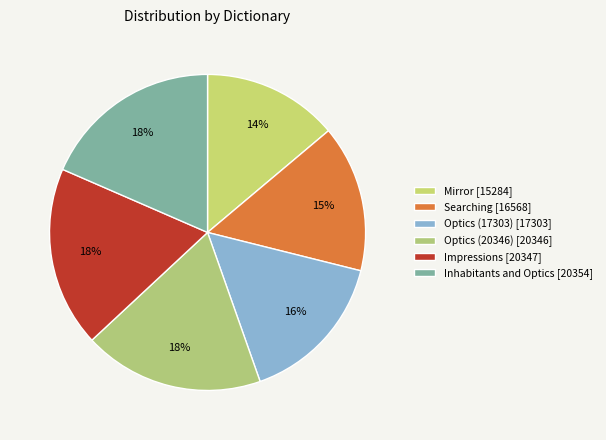

What portion of the pie excludes Optics (17303)?

84.3%